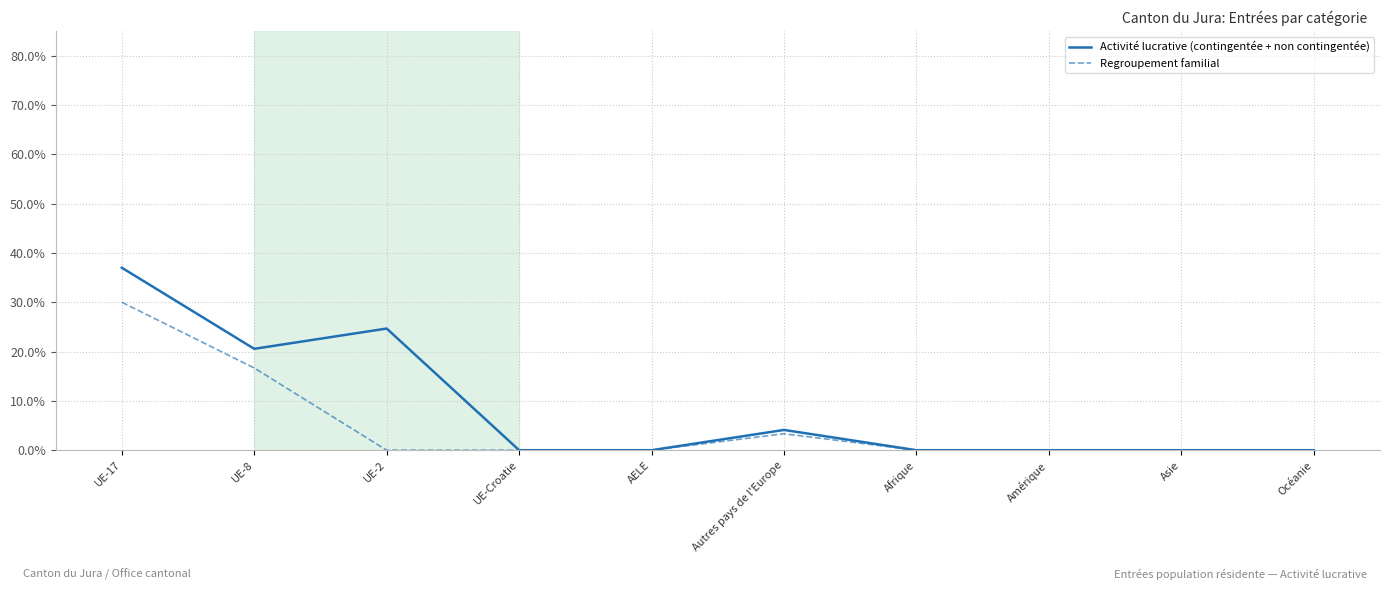

At UE-17, list the series in order from largest to smallest.

Activité lucrative (contingentée + non contingentée), Regroupement familial